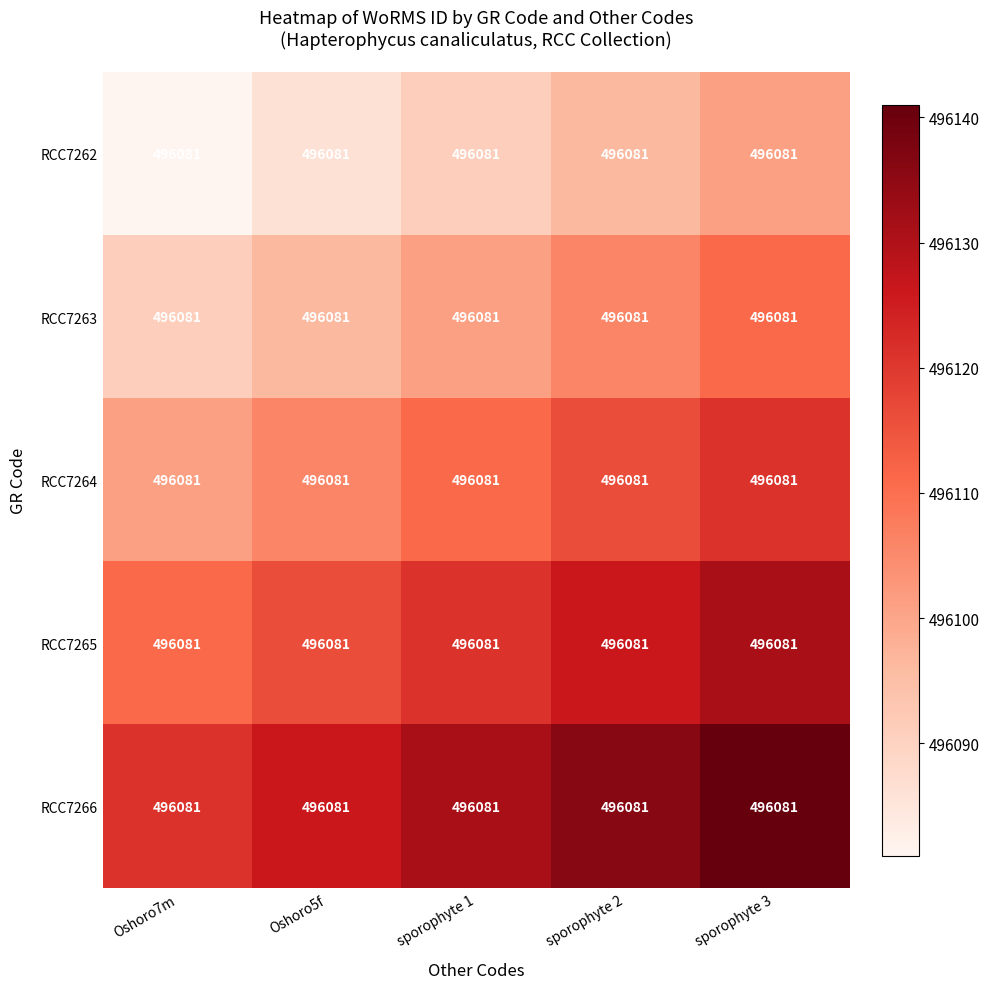

Rank the categories by RCC7262 value from highest to lowest.

sporophyte 3, sporophyte 2, sporophyte 1, Oshoro5f, Oshoro7m